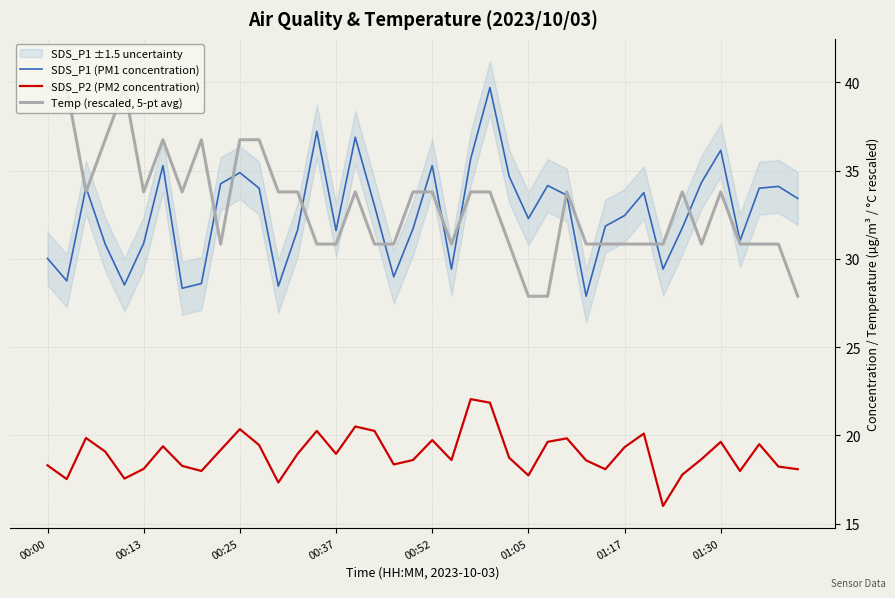

What is the difference between the maximum and minimum values in the Temp (rescaled, 5-pt avg) series?

11.8